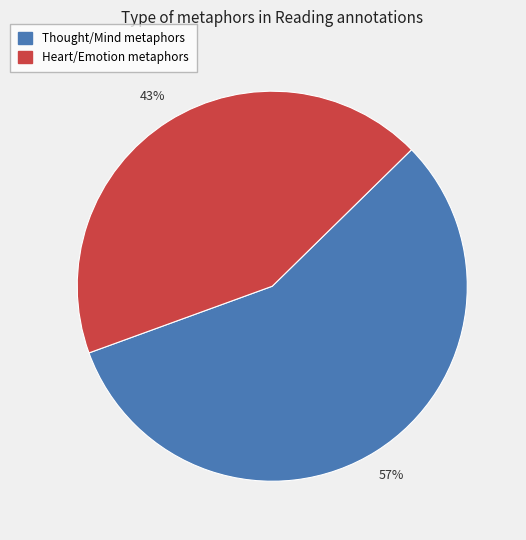

What is the majority slice?

Thought/Mind metaphors